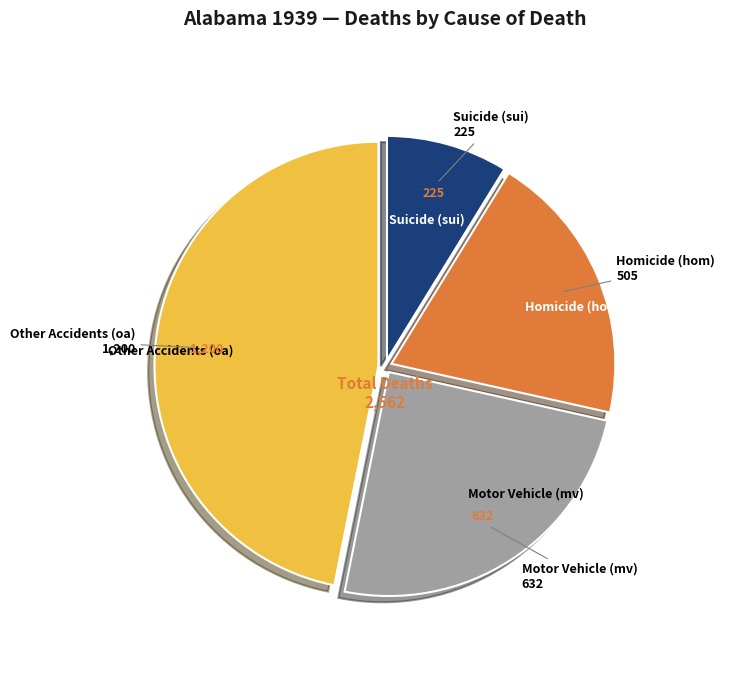

Is there a majority slice in this chart?

No